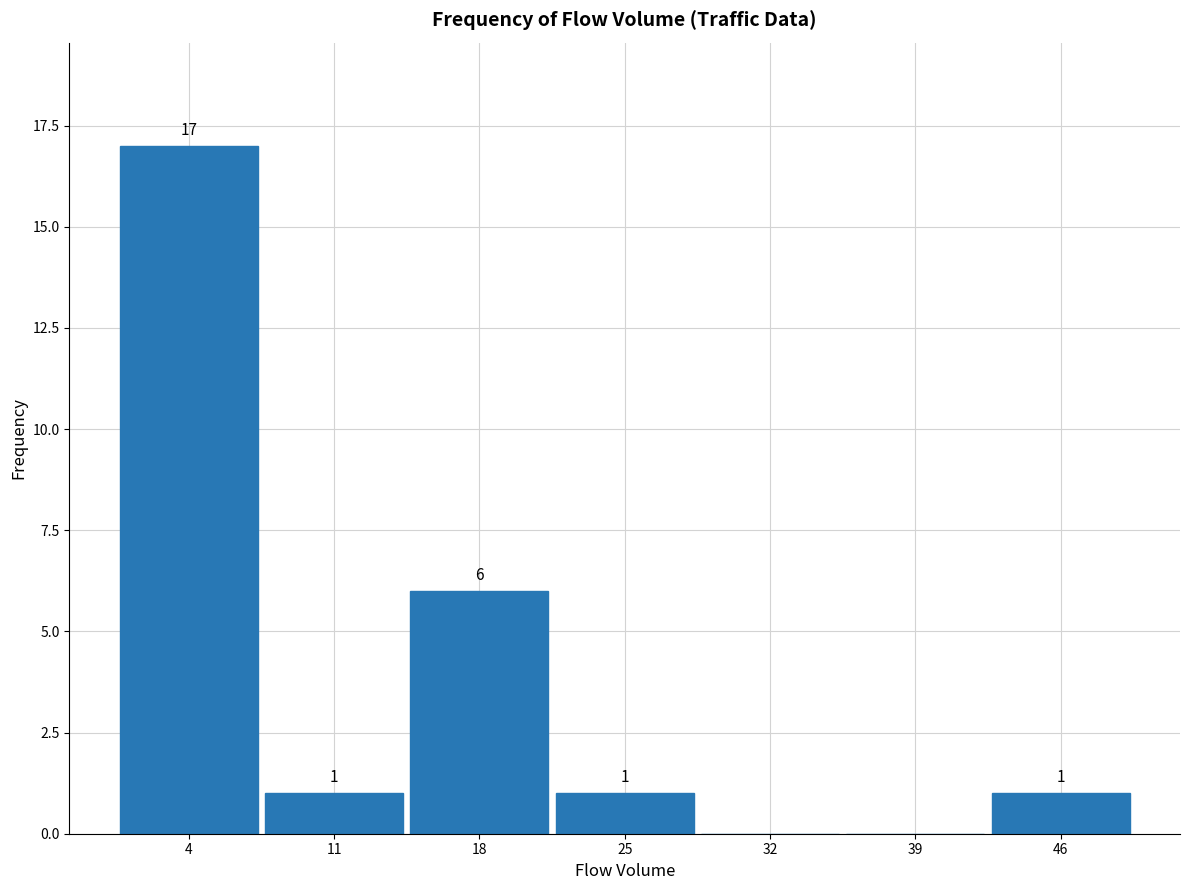

Over which range of the x-axis is the bar tallest?

0 to 7